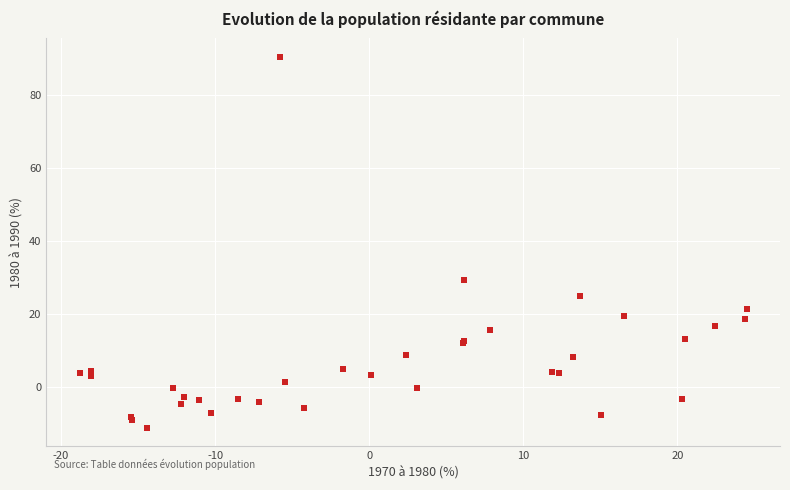

What Y value in the scatter plot is closest to 39?

29.2